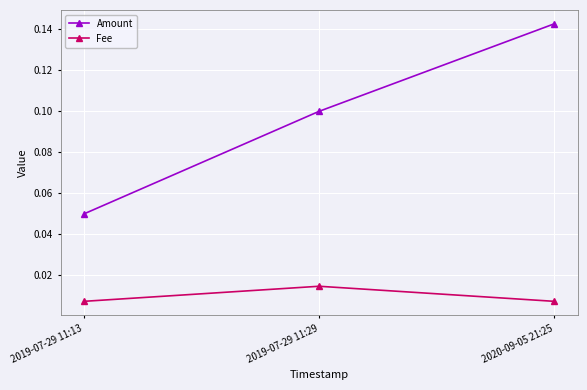

Which series has the widest spread of values?

Amount